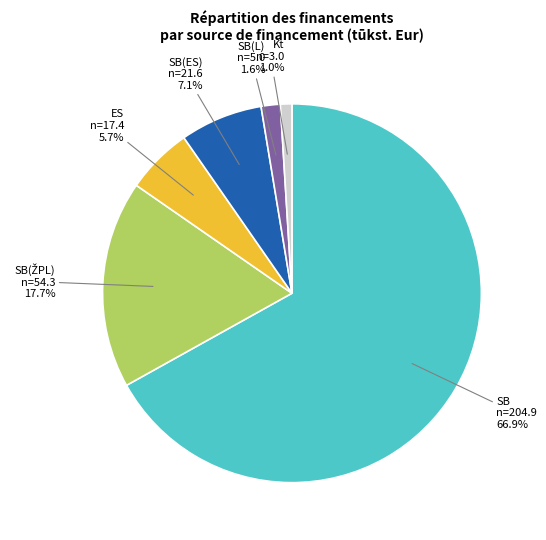

Is there any slice that represents more than half of the pie?

Yes